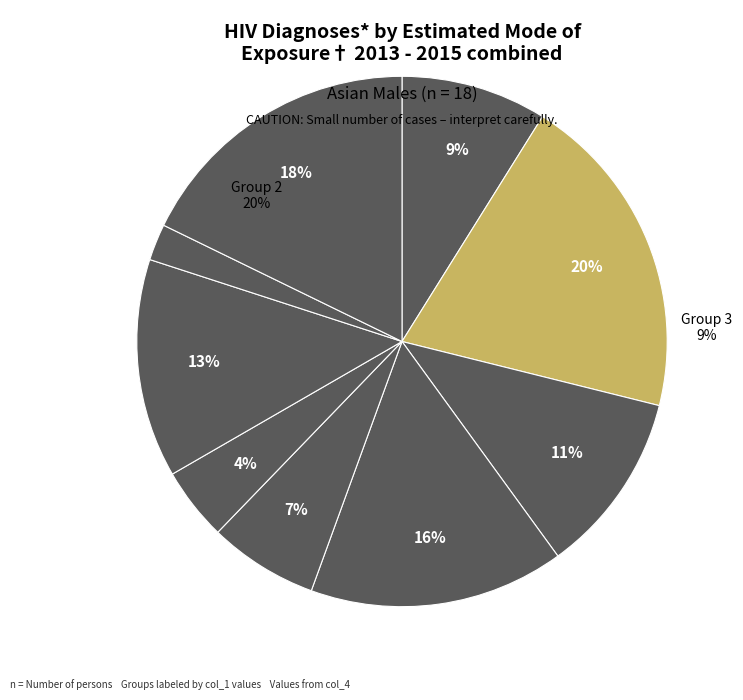

Which category has the biggest portion of the pie?

2